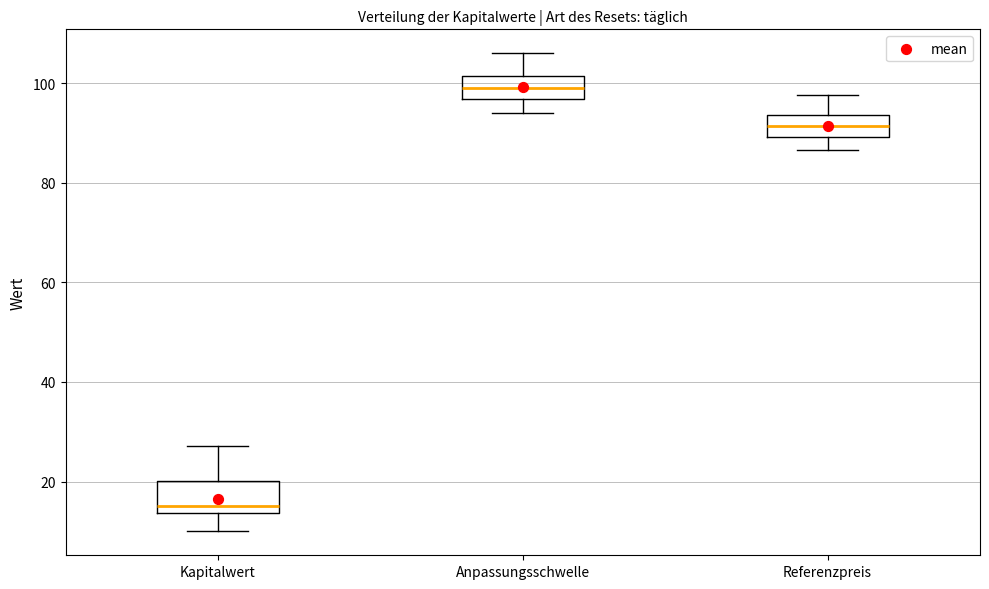

Which box's median line is the highest?

Anpassungsschwelle